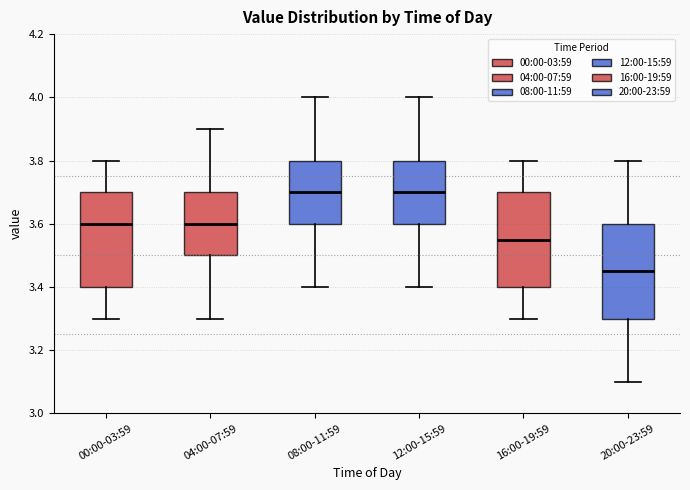

Reading left to right, read every box against the y-axis: the position of its median line, the range the box covers, and the ends of its whiskers. The values are not printed on the chart, so give them approximately, as read against the axis.

00:00-03:59: median 3.60, box 3.40 to 3.70, whiskers 3.30 to 3.80
04:00-07:59: median 3.60, box 3.50 to 3.70, whiskers 3.30 to 3.90
08:00-11:59: median 3.70, box 3.60 to 3.80, whiskers 3.40 to 4.00
12:00-15:59: median 3.70, box 3.60 to 3.80, whiskers 3.40 to 4.00
16:00-19:59: median 3.56, box 3.40 to 3.70, whiskers 3.30 to 3.80
20:00-23:59: median 3.46, box 3.30 to 3.60, whiskers 3.10 to 3.80